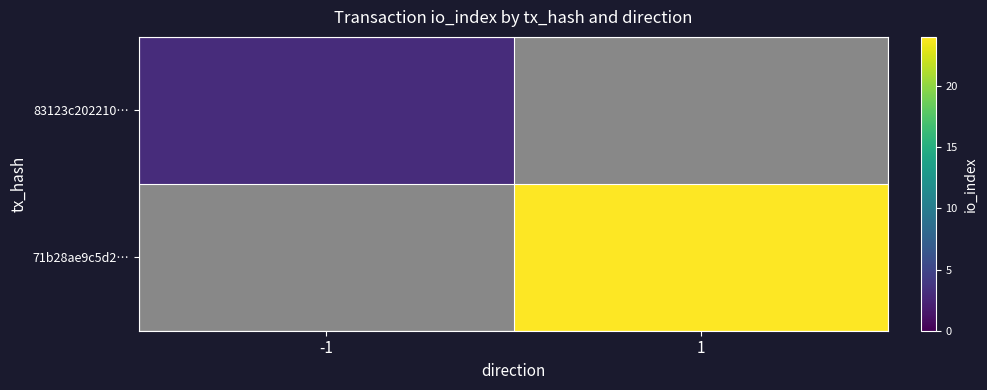

At which category does the chart reach its peak across all series?

1